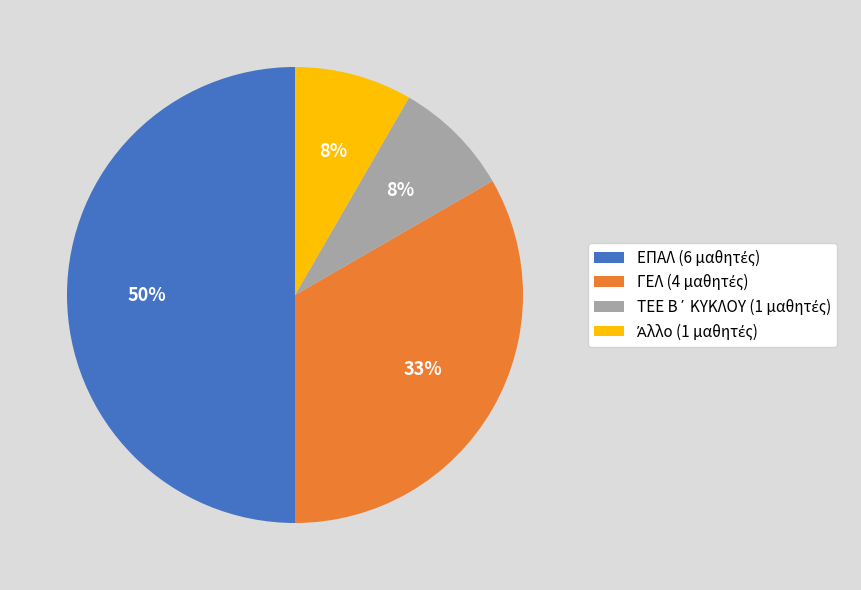

To the nearest percent, what is the difference between the largest and smallest slice percentages?

42%